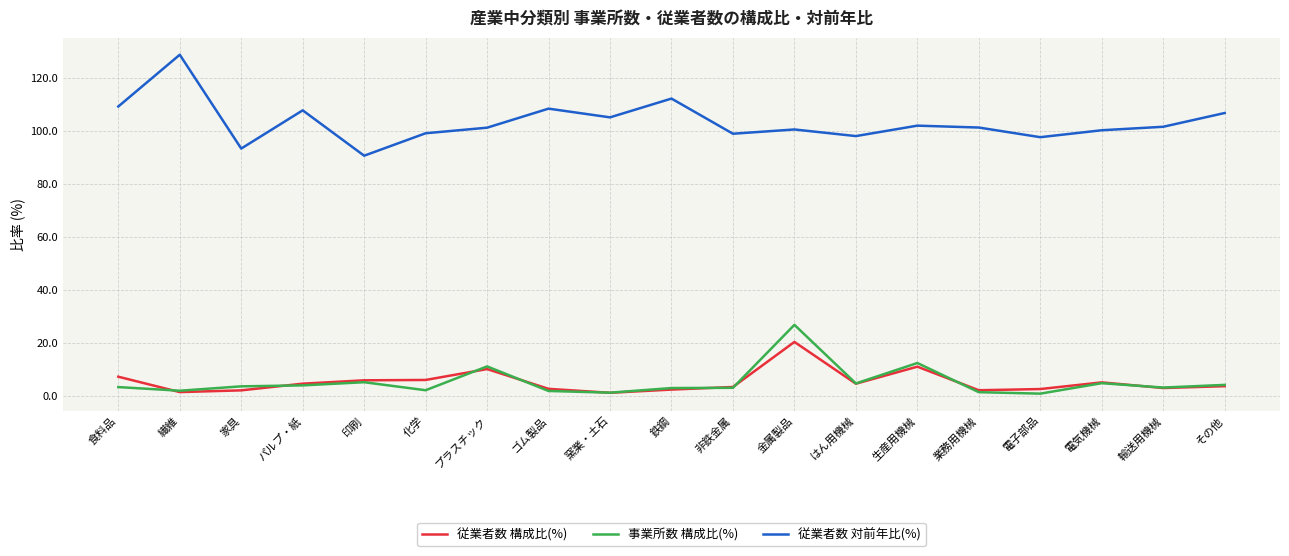

Is it true that 従業者数 構成比(%) equals 4.6 at はん用機械?

True